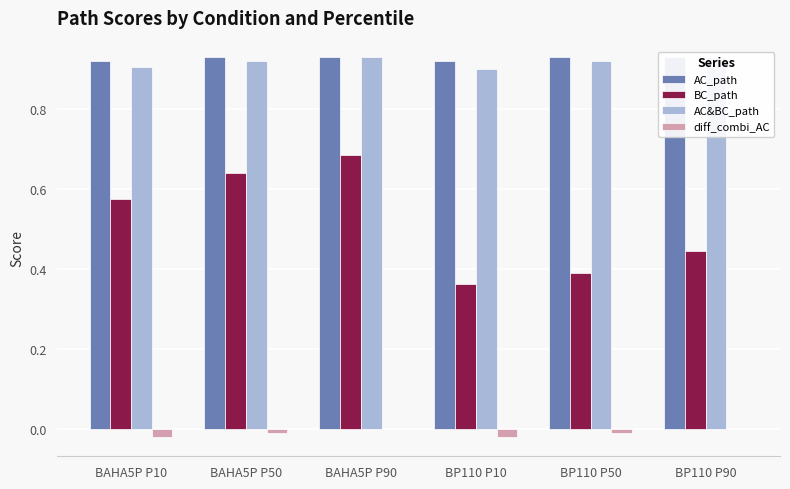

What is the total value across all series at BP110 P50?

2.2